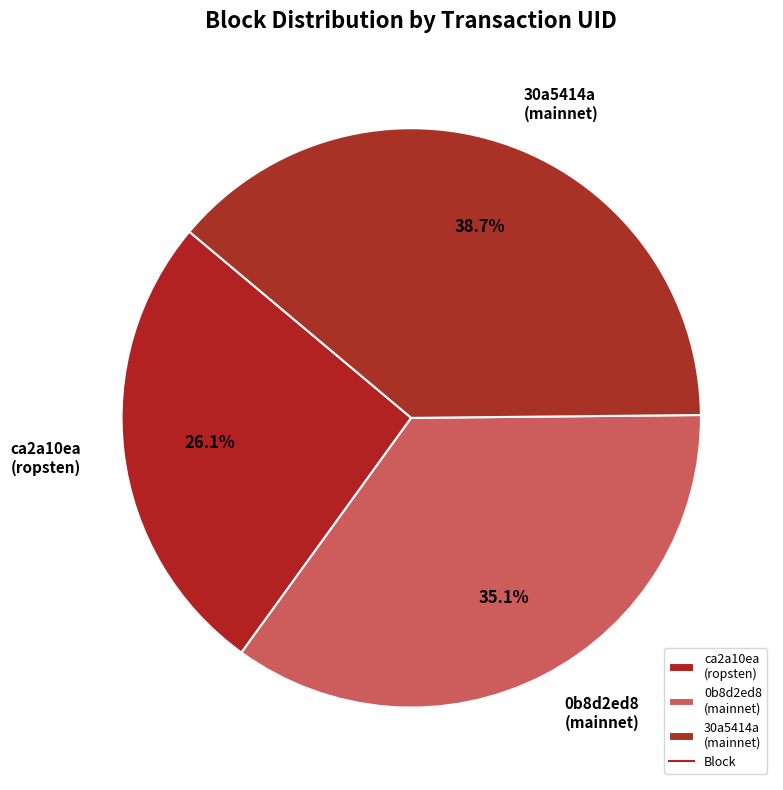

Does any single category account for the majority?

No